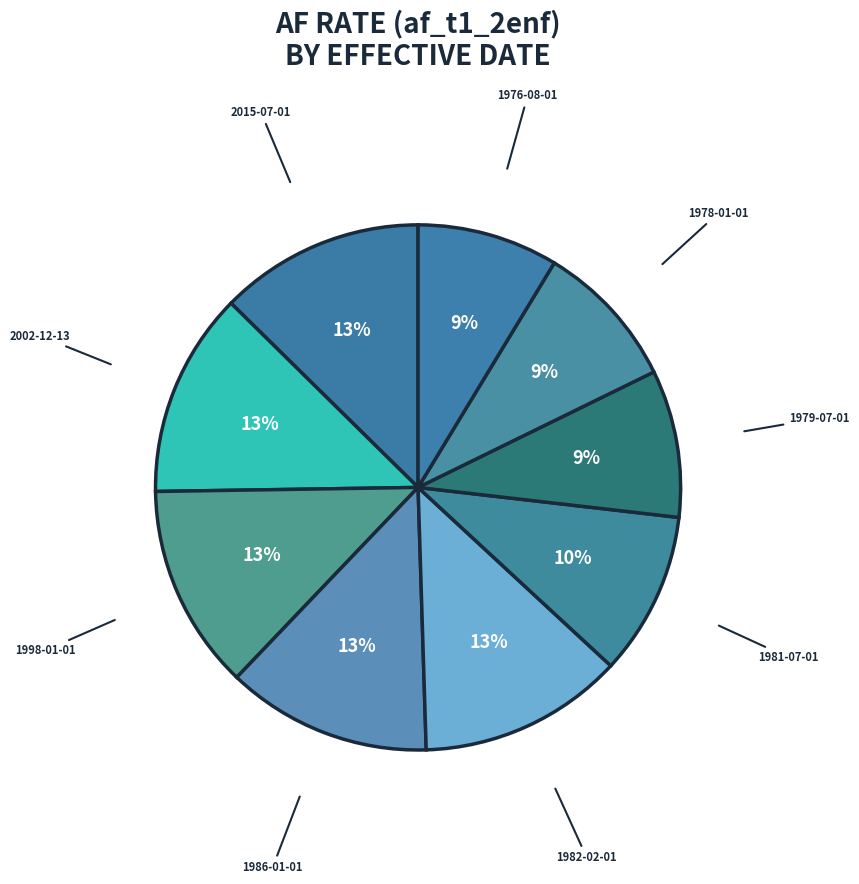

Do 1979-07-01 and 2015-07-01 together represent more than half of the pie?

No